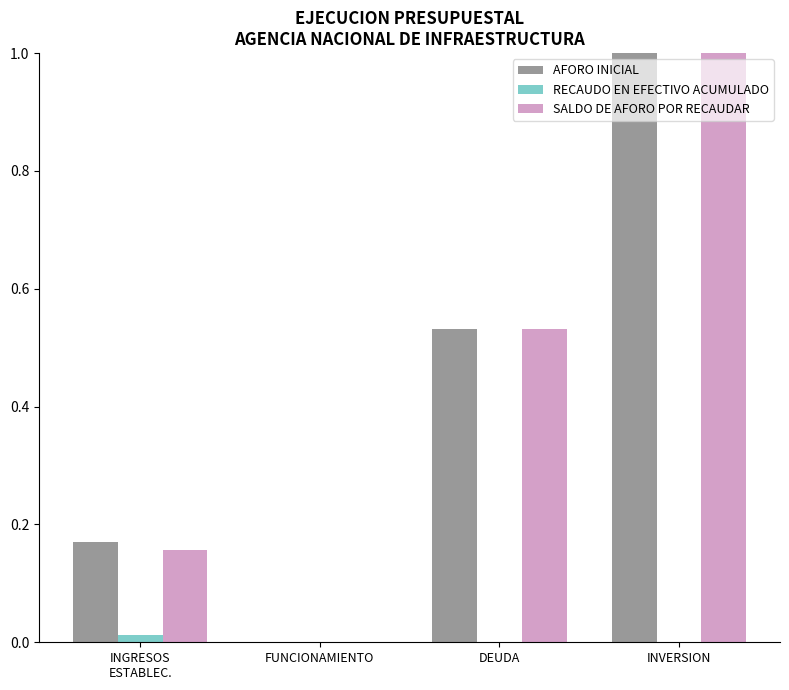

How many categories are shown in the chart?

4